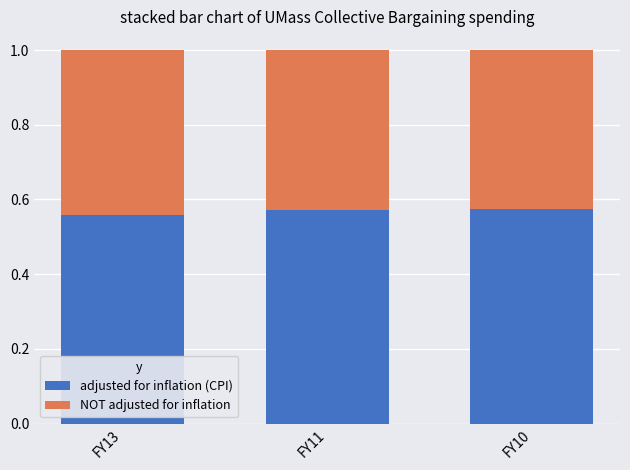

What is the sum of all adjusted for inflation (CPI) values?

1.7